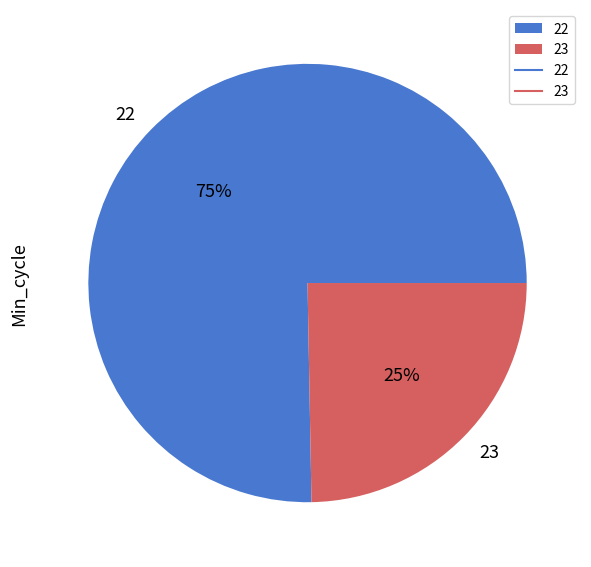

Is there any slice that represents more than half of the pie?

Yes